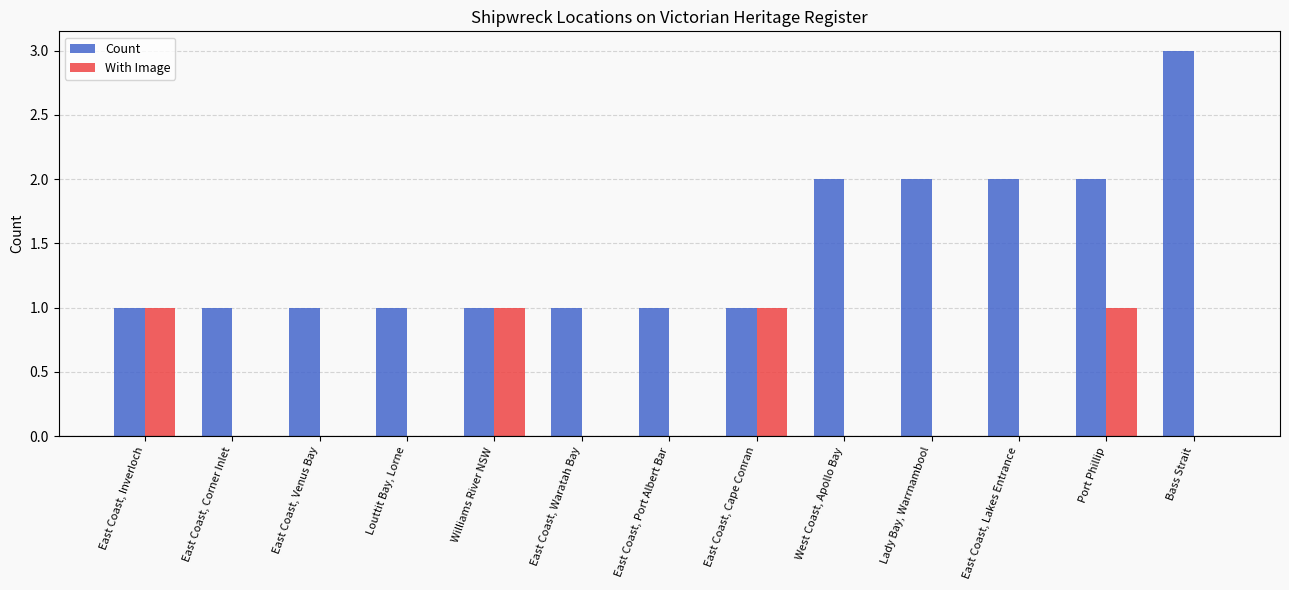

The With Image series shows 0 at East Coast, Corner Inlet. True or false?

True